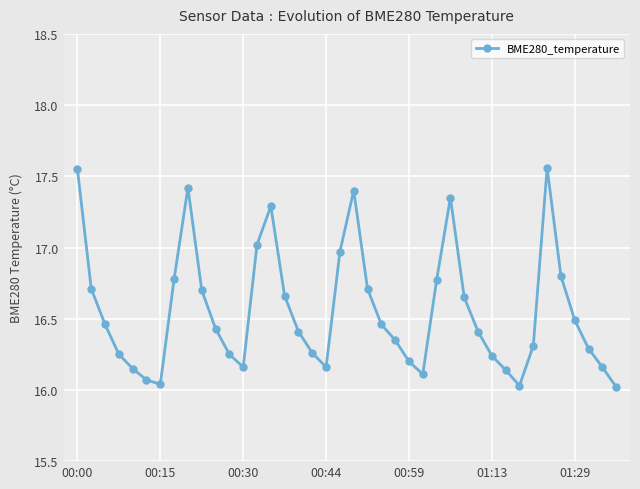

What is the sum of all values?

662.2